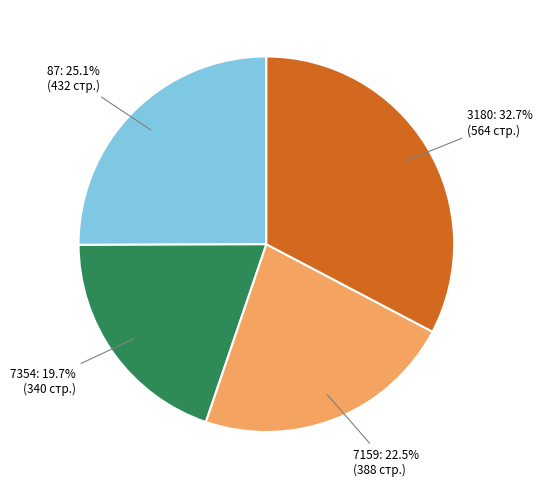

To the nearest percent, what is the difference between the largest and smallest slice percentages?

13%